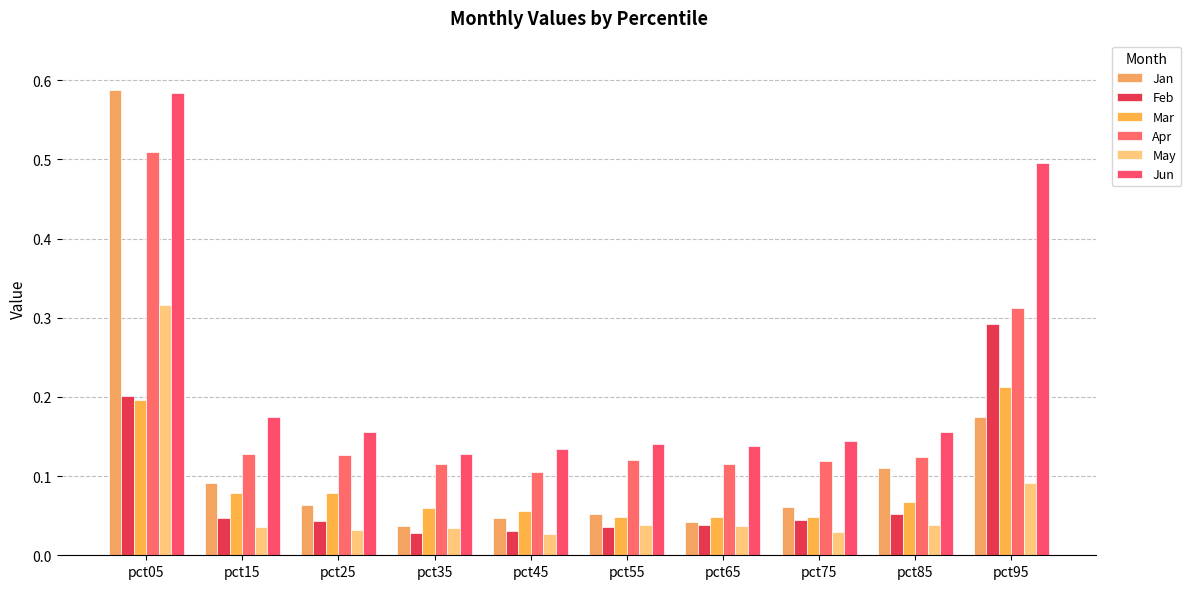

True or false: Feb has a value of 0.0 at pct35.

True